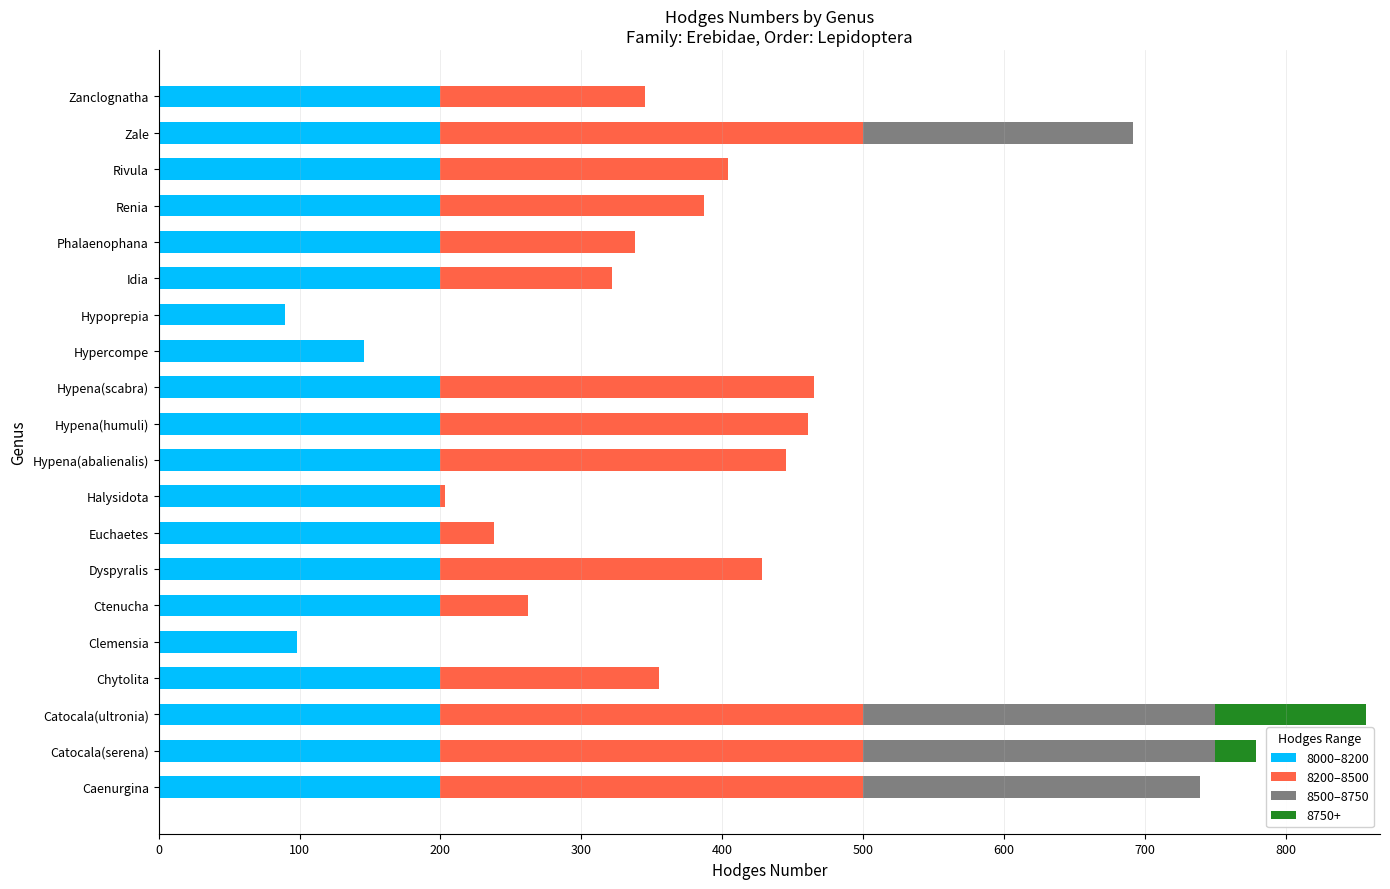

At which category is the sum across all series the highest?

Catocala(ultronia)